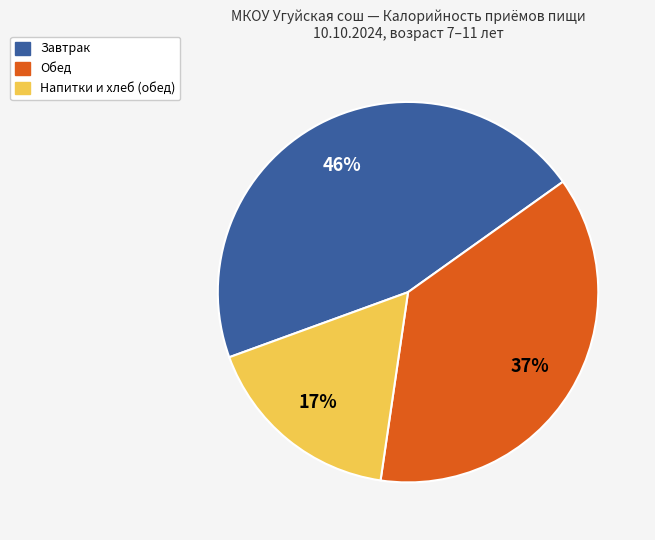

To the nearest percent, what is the average slice percentage?

33%